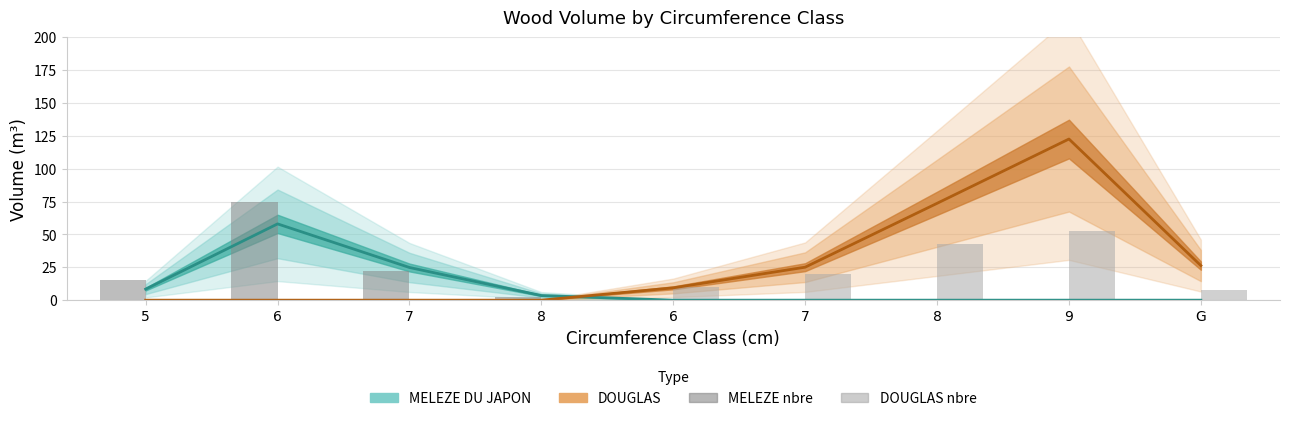

How many data points in DOUGLAS nbre (scaled) are above 7?

5